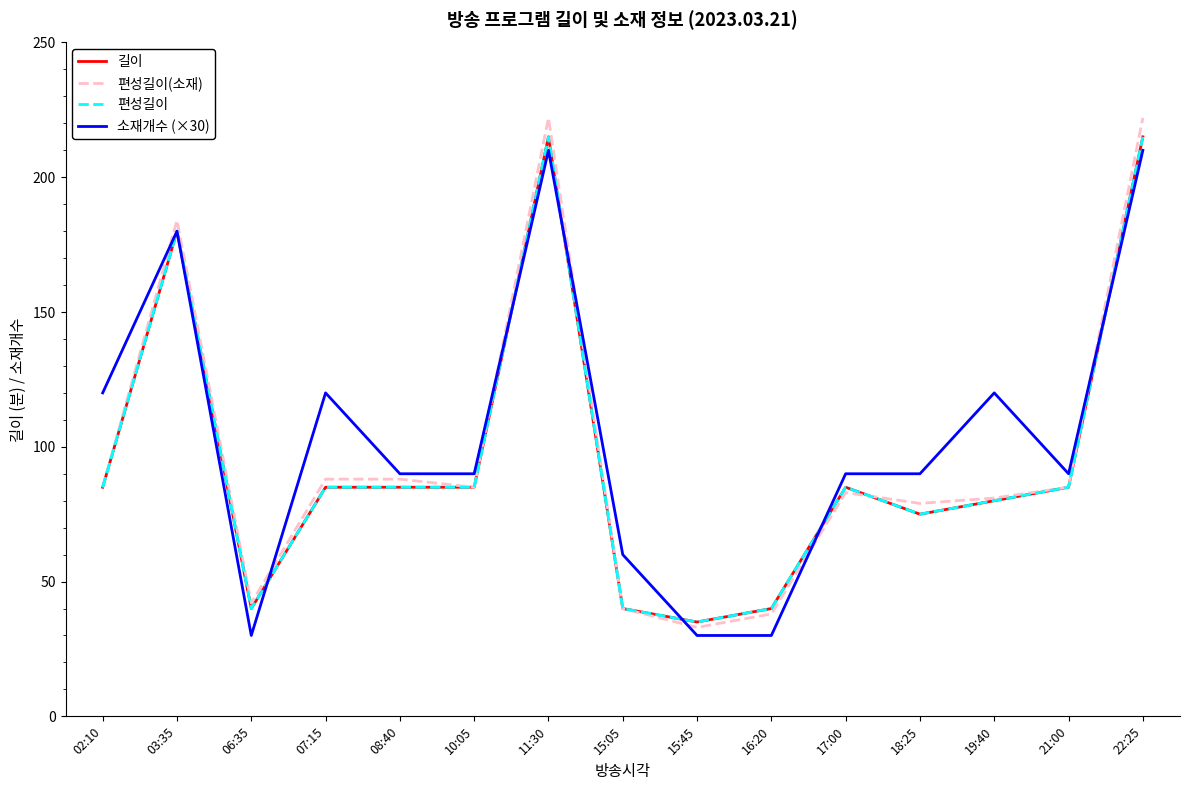

Where is the first local minimum for 소재개수 (×30)?

06:35